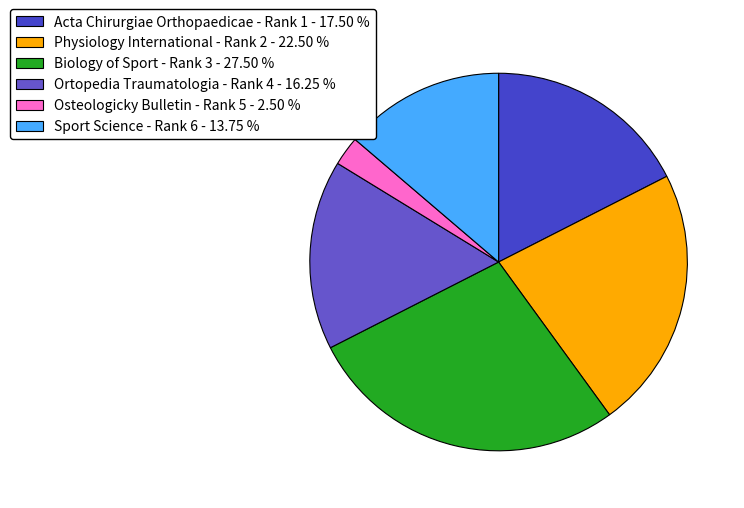

Count the number of slices in the pie.

6